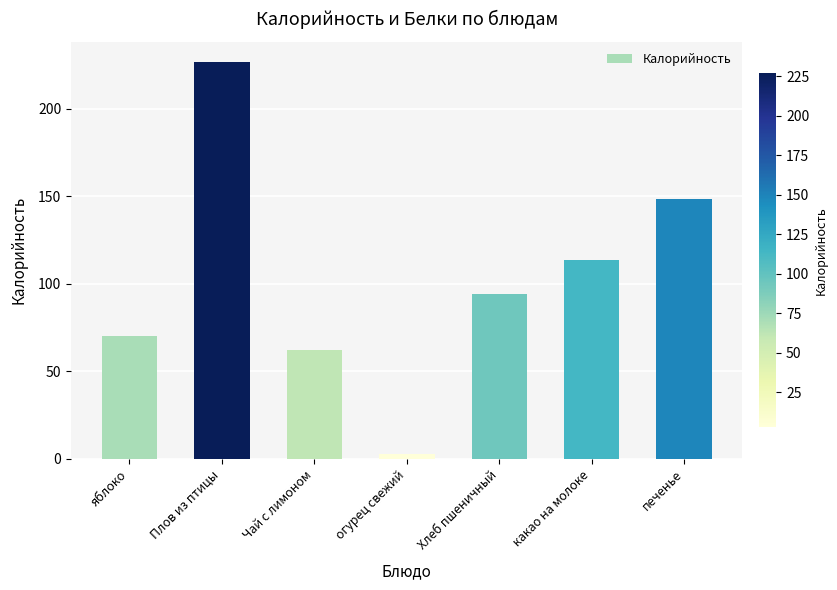

The value at какао на молоке is 35.3. True or false?

False